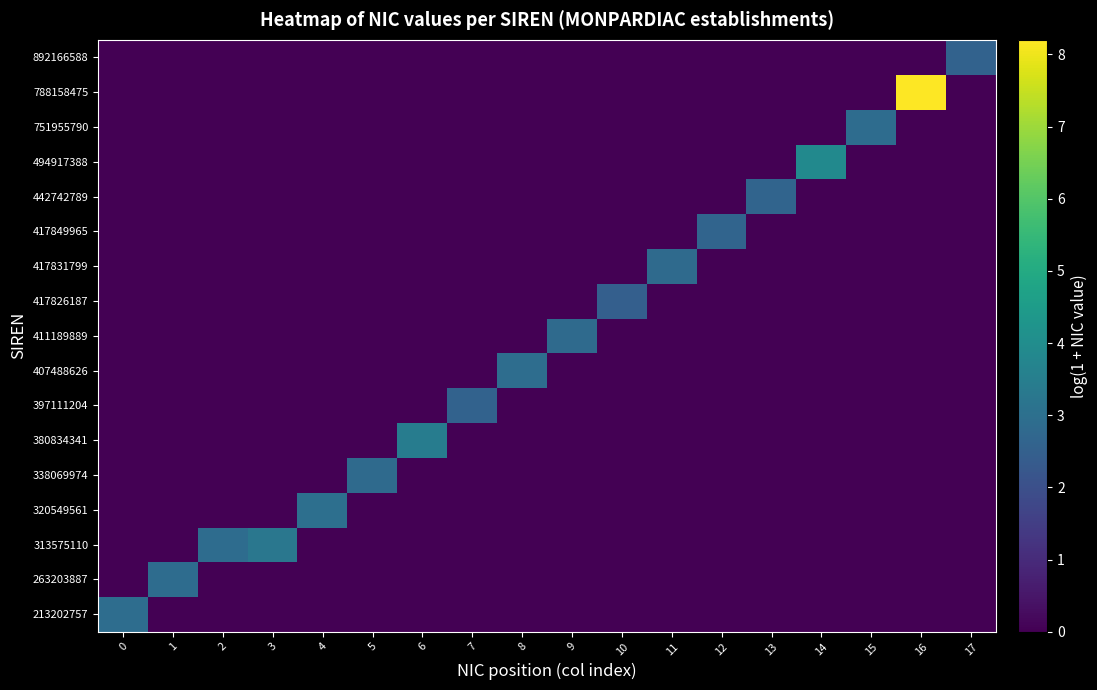

What is the spread (max minus min) of values at 0?

2.9